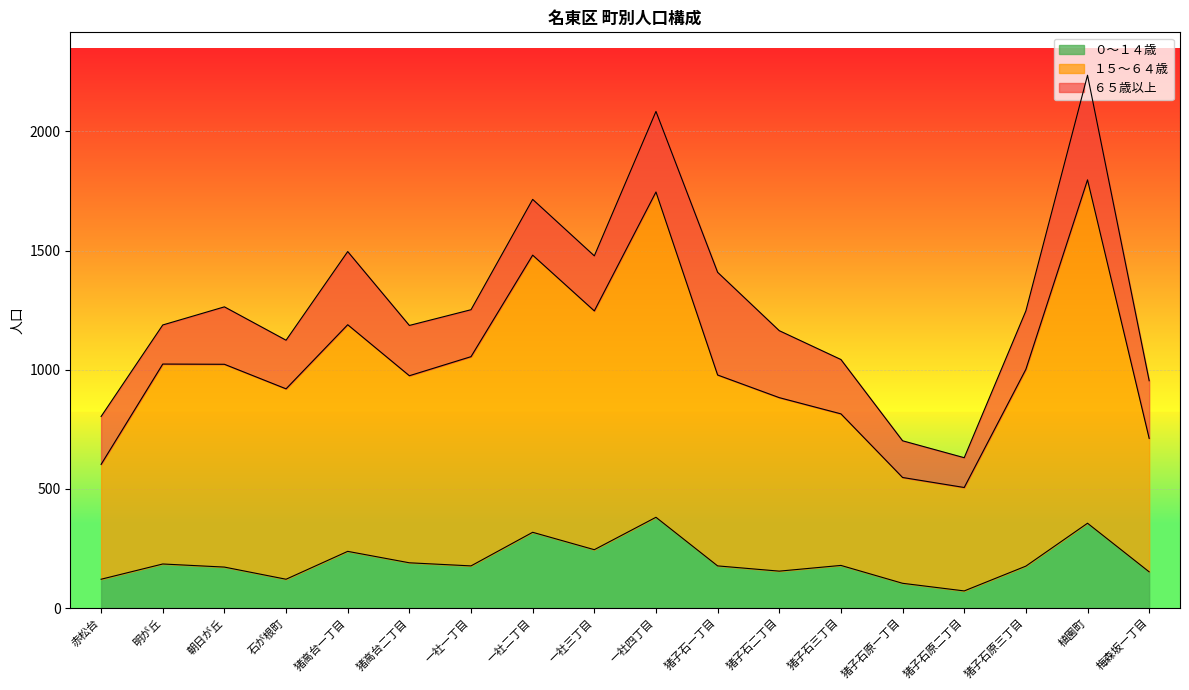

The ０～１４歳 series shows 95 at 猪高台二丁目. True or false?

False